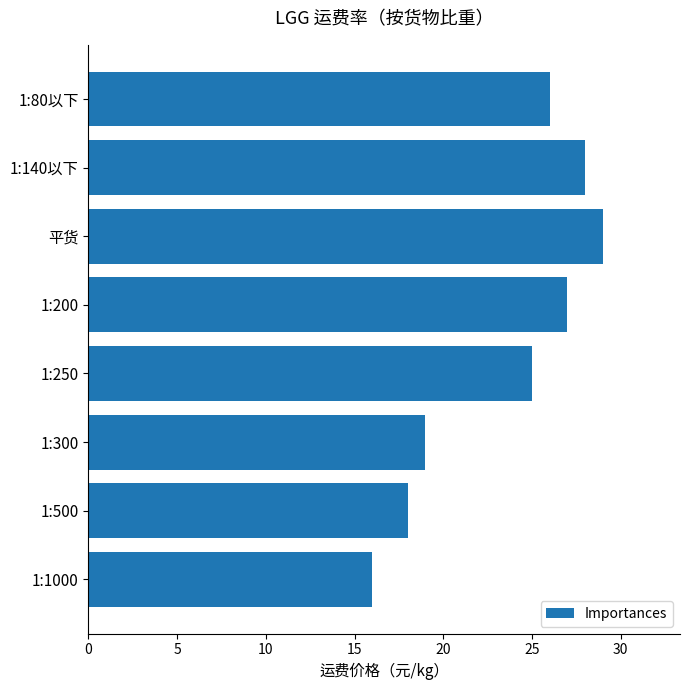

What is the difference between the second highest and second lowest values?

10